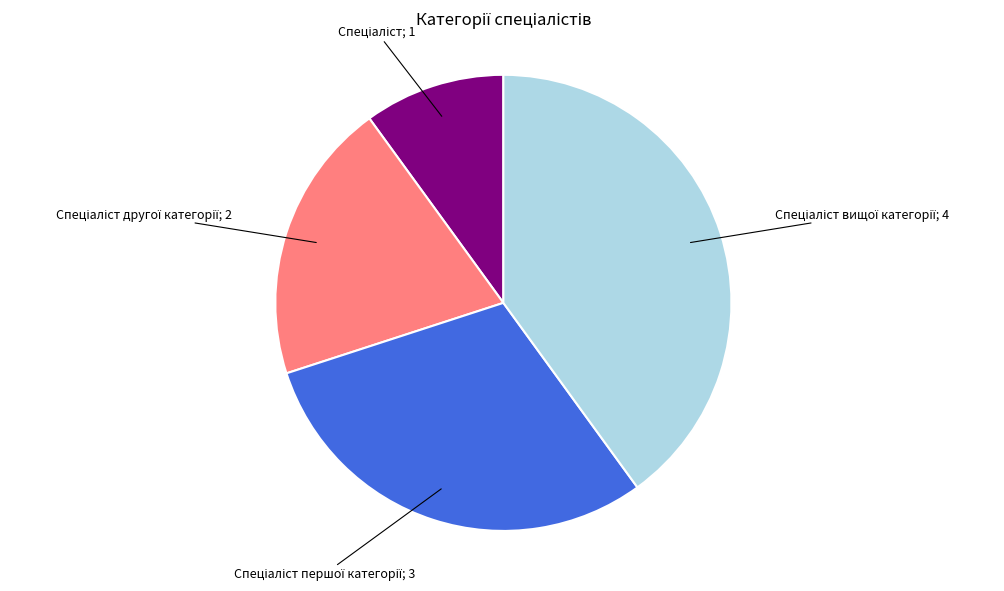

Is there a majority slice in this chart?

No